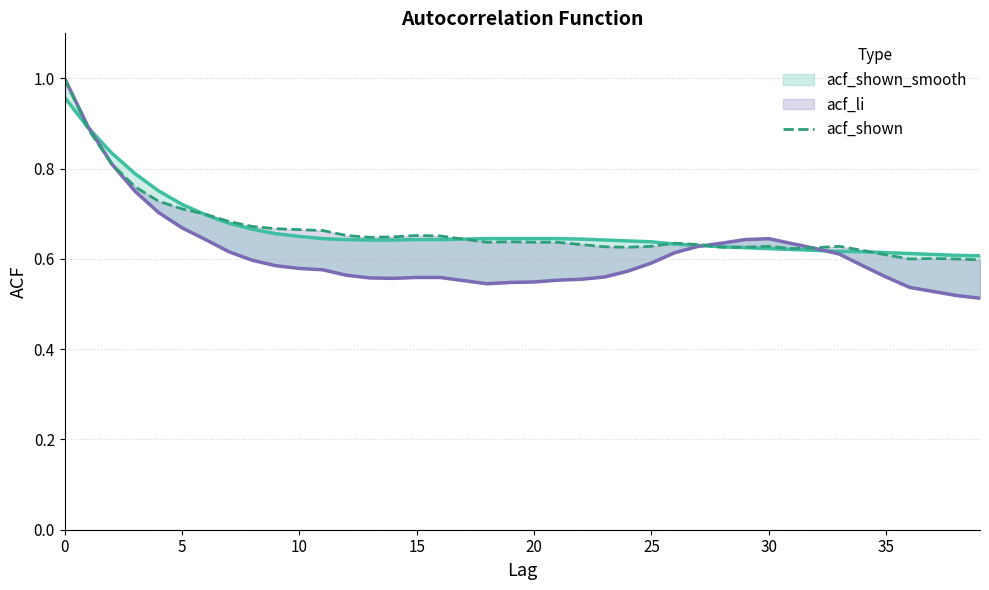

How many interior local valleys does the acf_li series have?

2